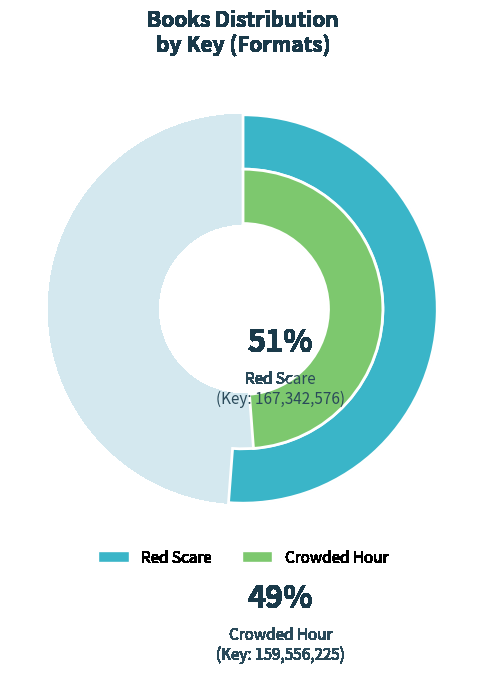

To the nearest percent, what percentage of the pie is Crowded Hour?

49%